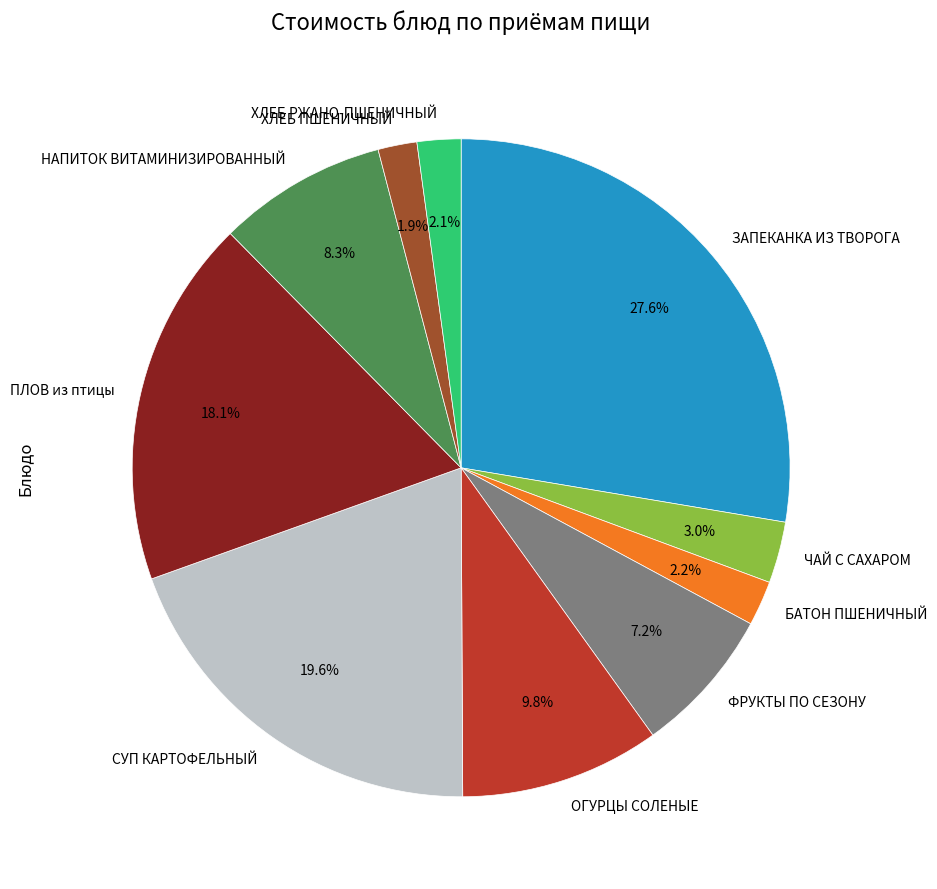

What is the largest slice in the pie chart?

ЗАПЕКАНКА ИЗ ТВОРОГА